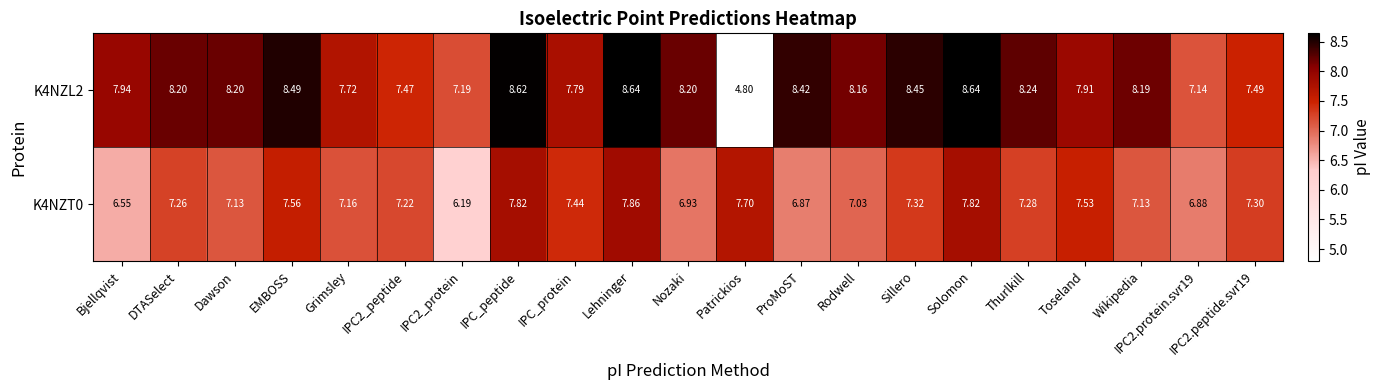

Where does the K4NZL2 series first go above 8?

DTASelect